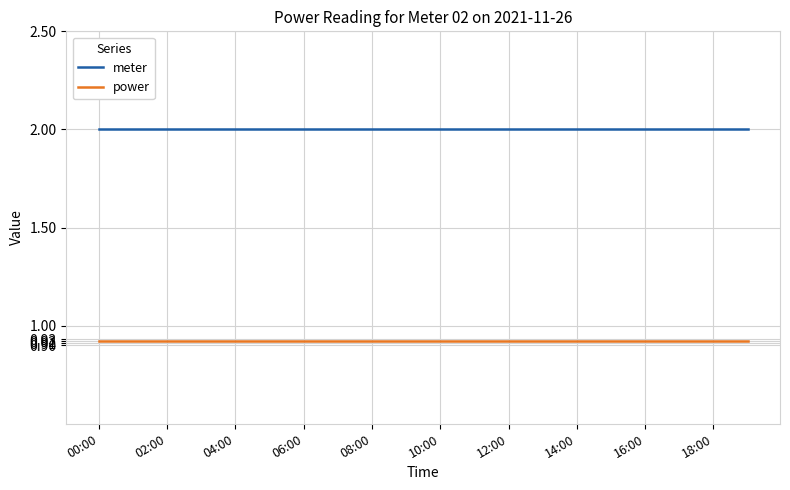

What is the sum of all power values?

18.4